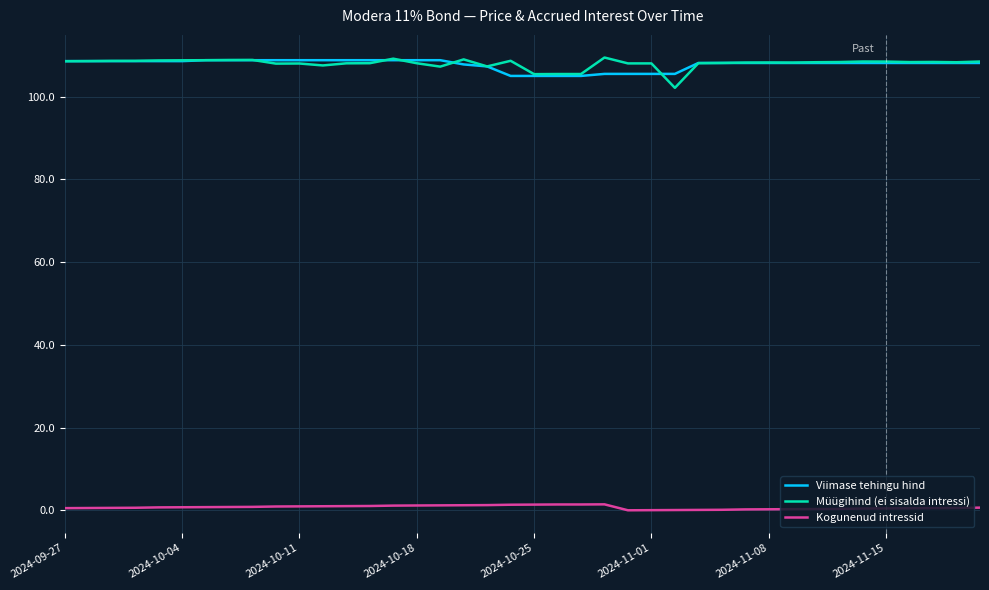

What is the minimum value for Müügihind (ei sisalda intressi)?

102.1